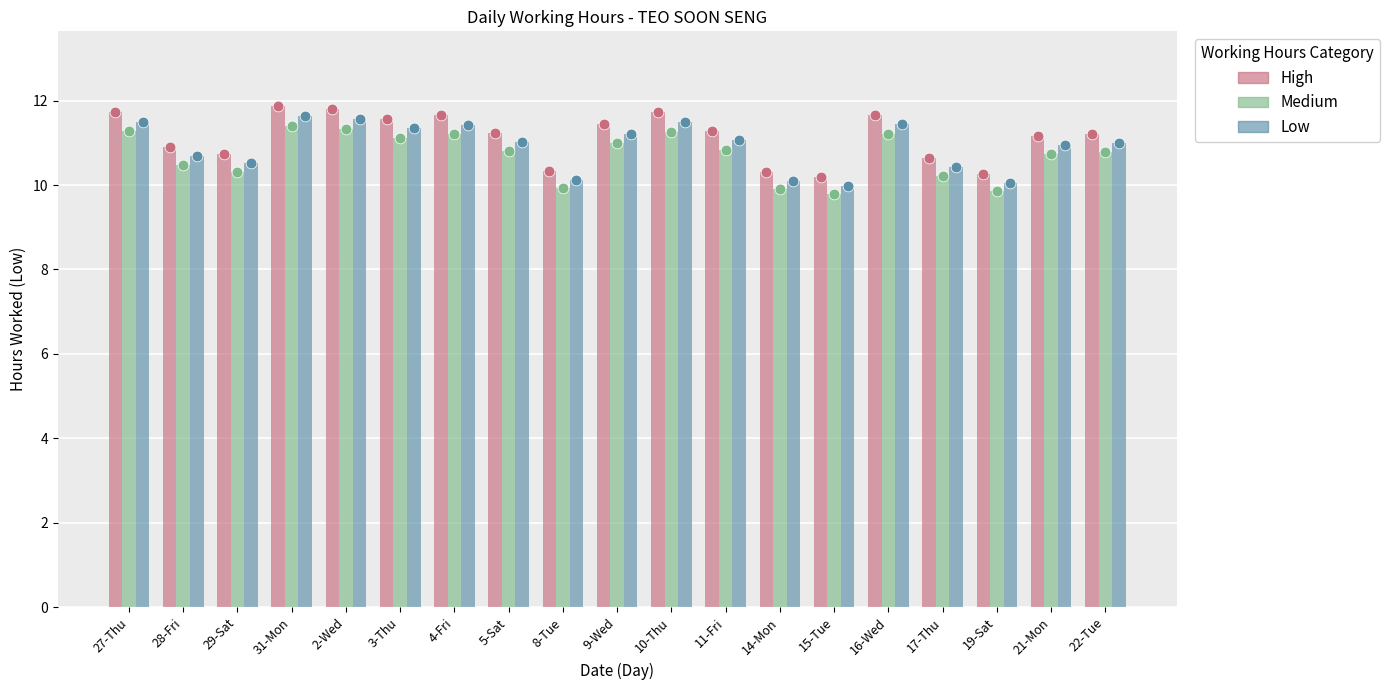

What is the total value across all series at 15-Tue?

29.9